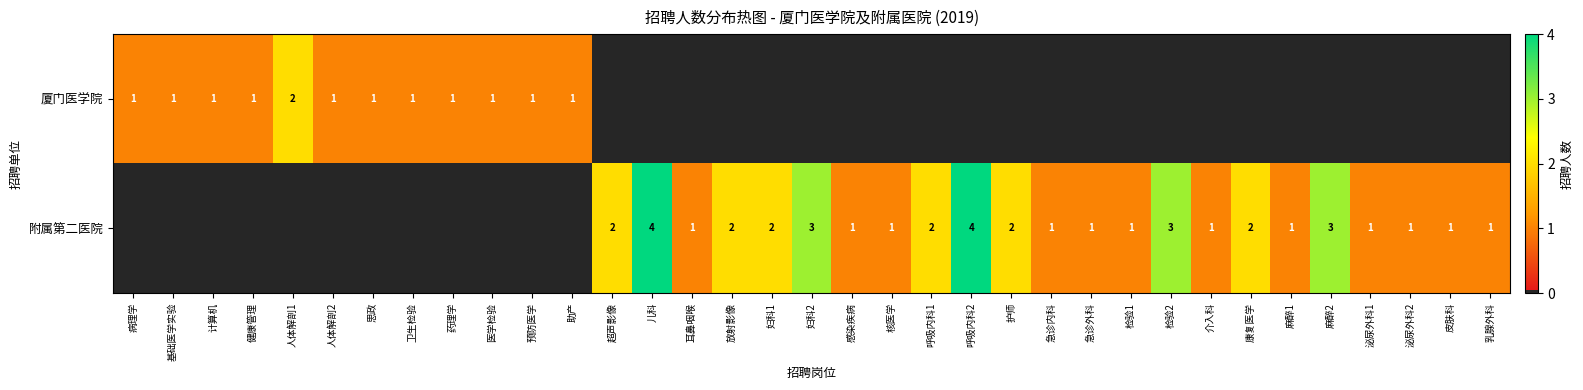

What is the sum of the 附属第二医院 values at 检验1 and 泌尿外科1?

2